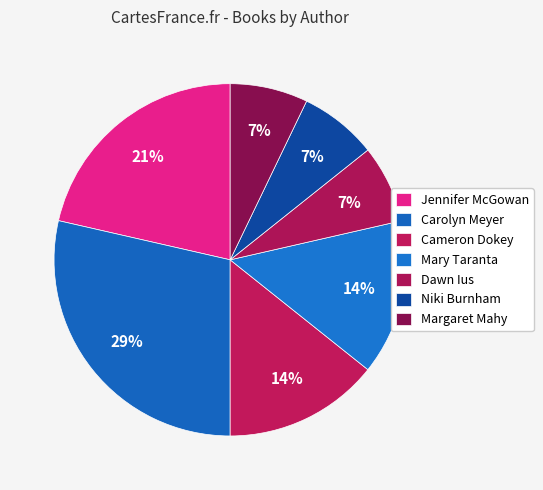

What portion of the pie excludes Dawn Ius?

92.9%